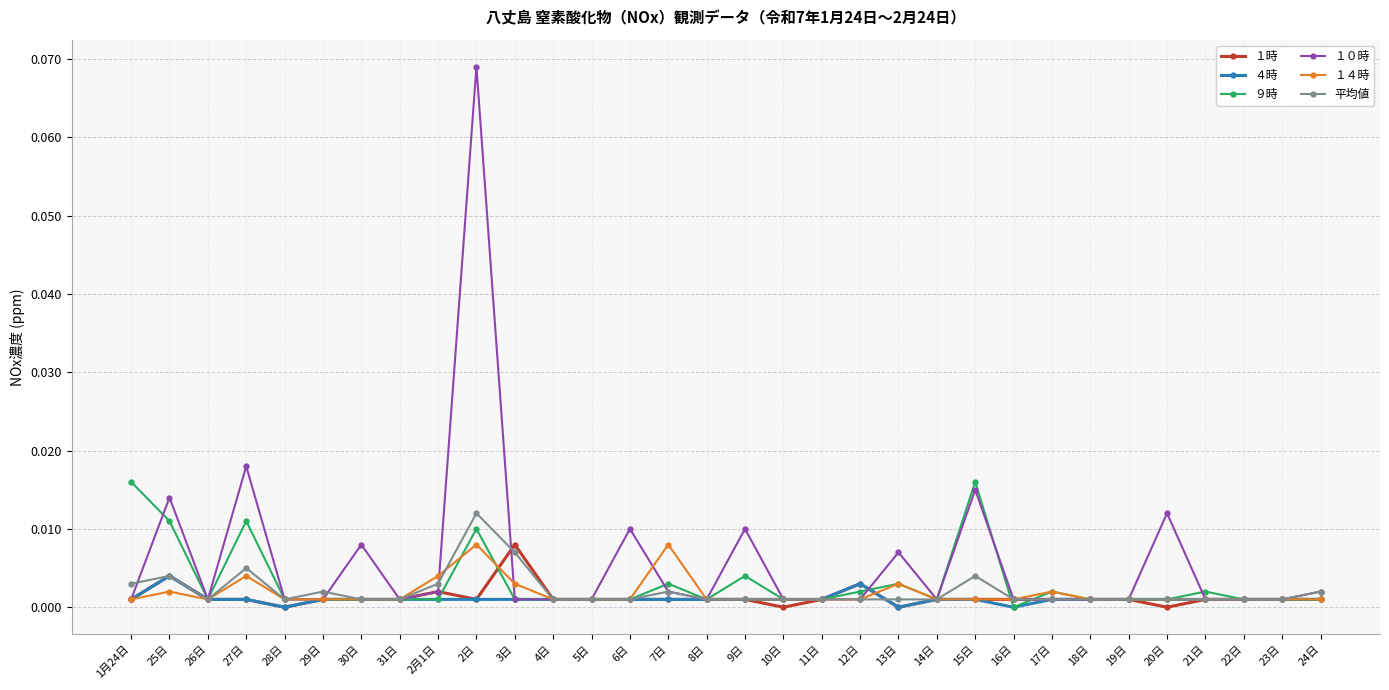

Which series has the largest range (max minus min)?

１０時